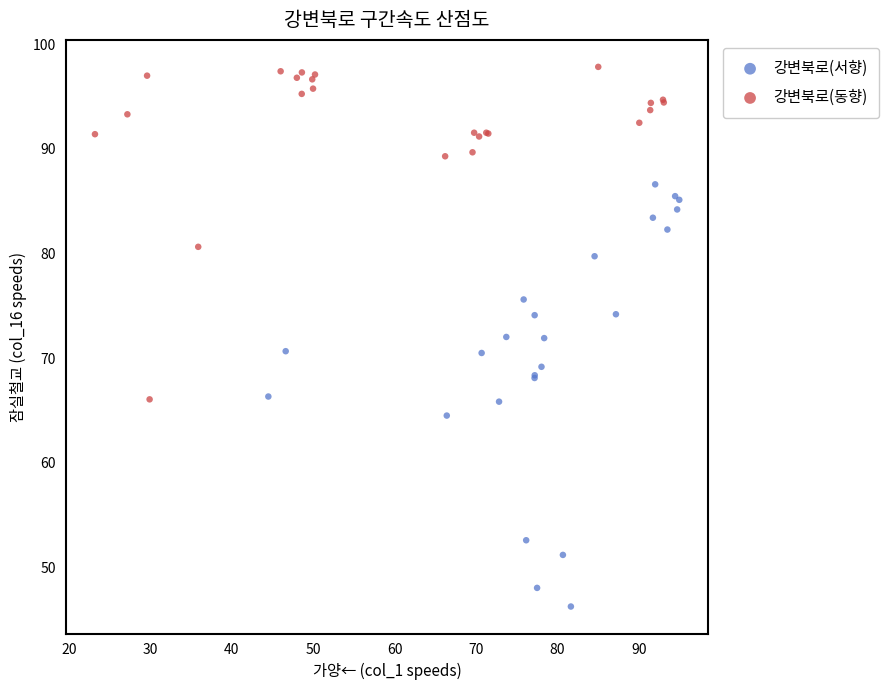

Which series contains the highest Y value?

강변북로(동향)